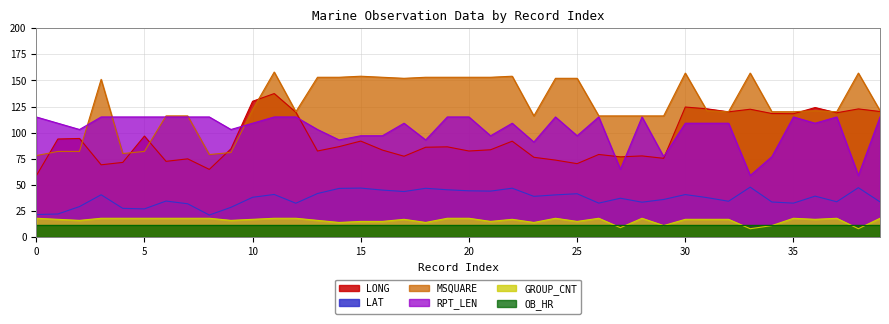

What is the label of the 21st point from the left?

20